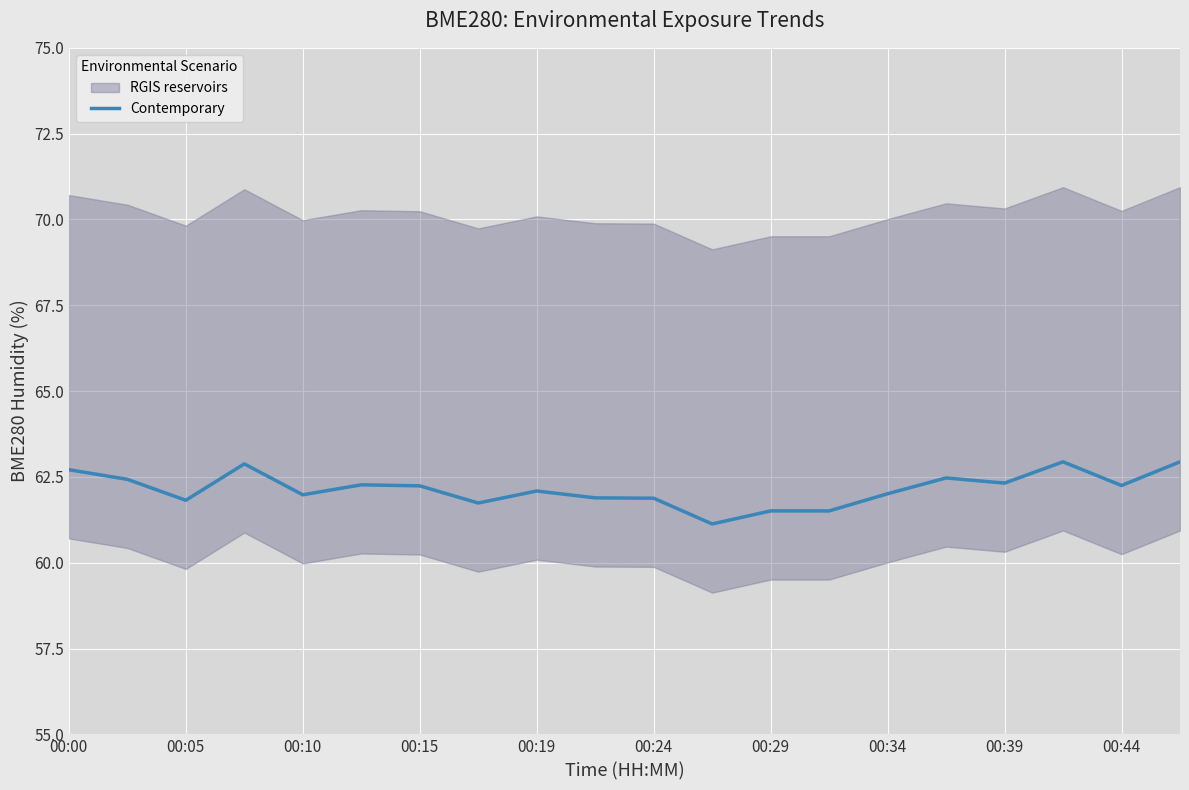

The value of Contemporary at 00:34 is 110.4. True or false?

False